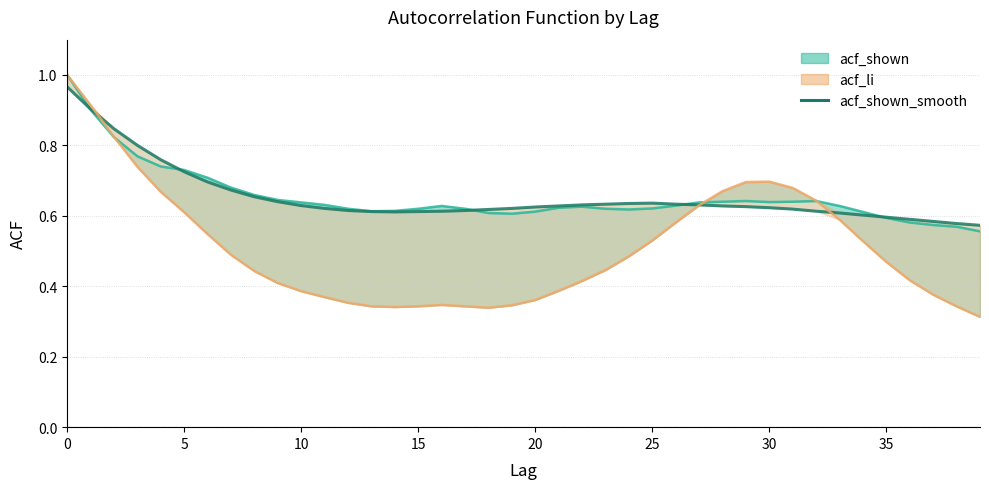

The value at 26 is 0.6. True or false?

True